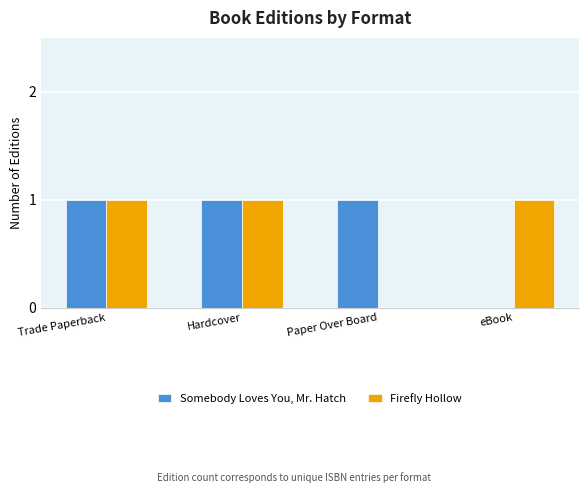

The value of Somebody Loves You, Mr. Hatch at Trade Paperback is 0. True or false?

False